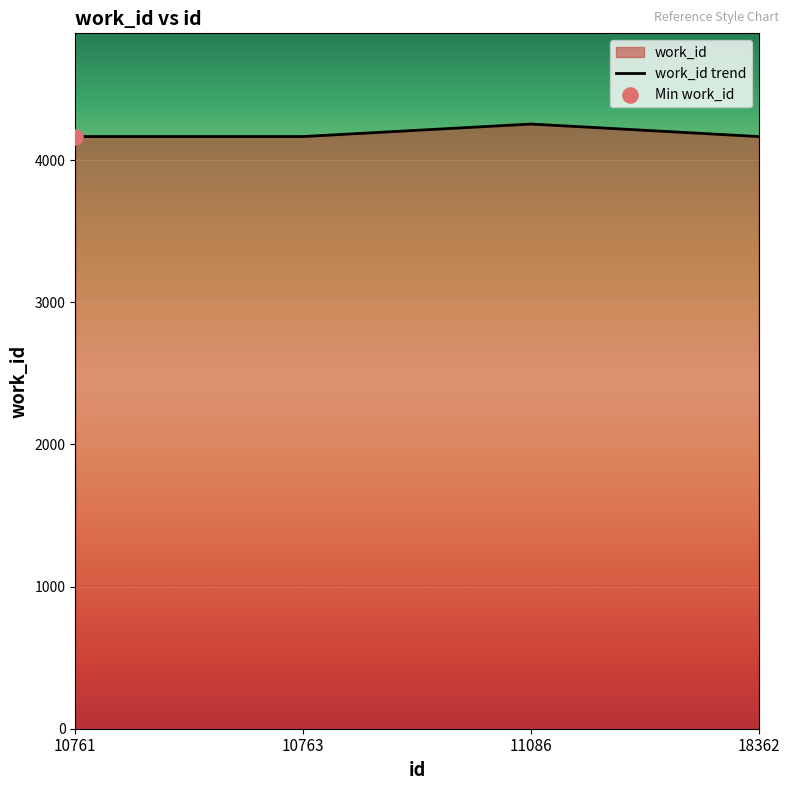

Between 18362 and 10763, which is larger?

18362